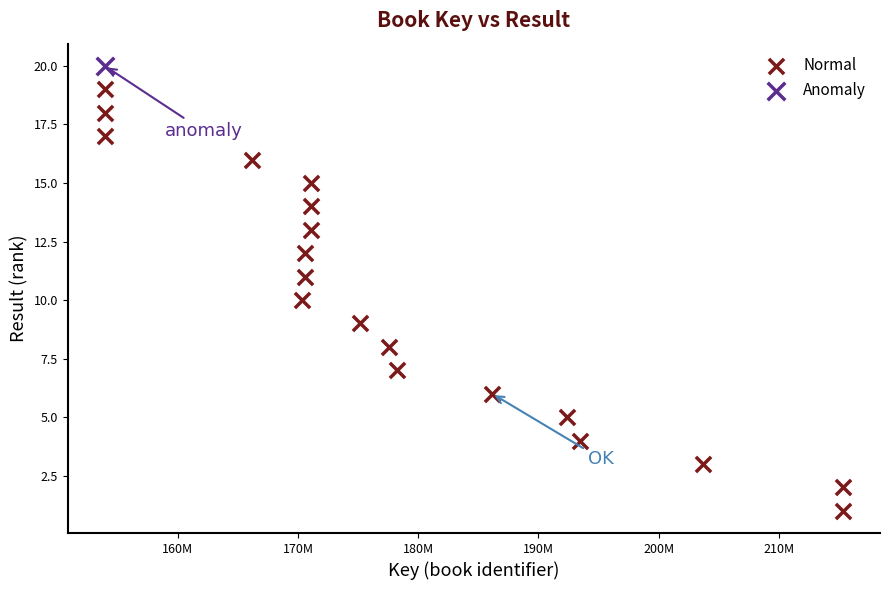

What are all the series names shown in the legend?

Normal, Anomaly